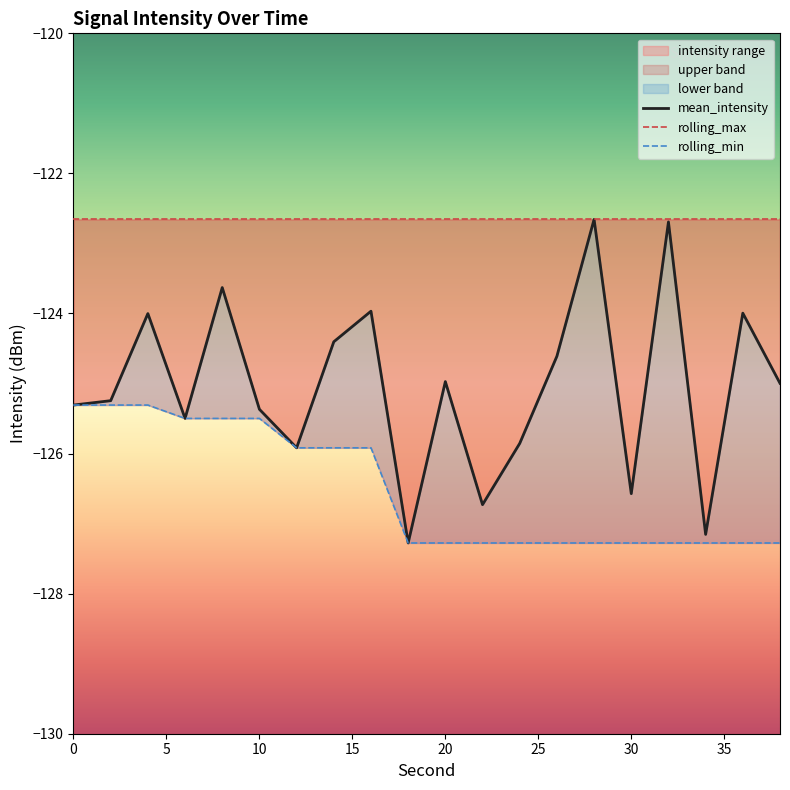

Rank the series at 6 from lowest to highest value.

mean_intensity, rolling_min